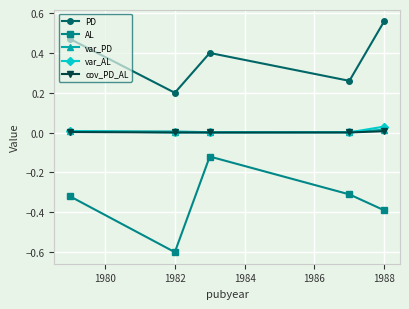

How many lines are shown in the chart?

5